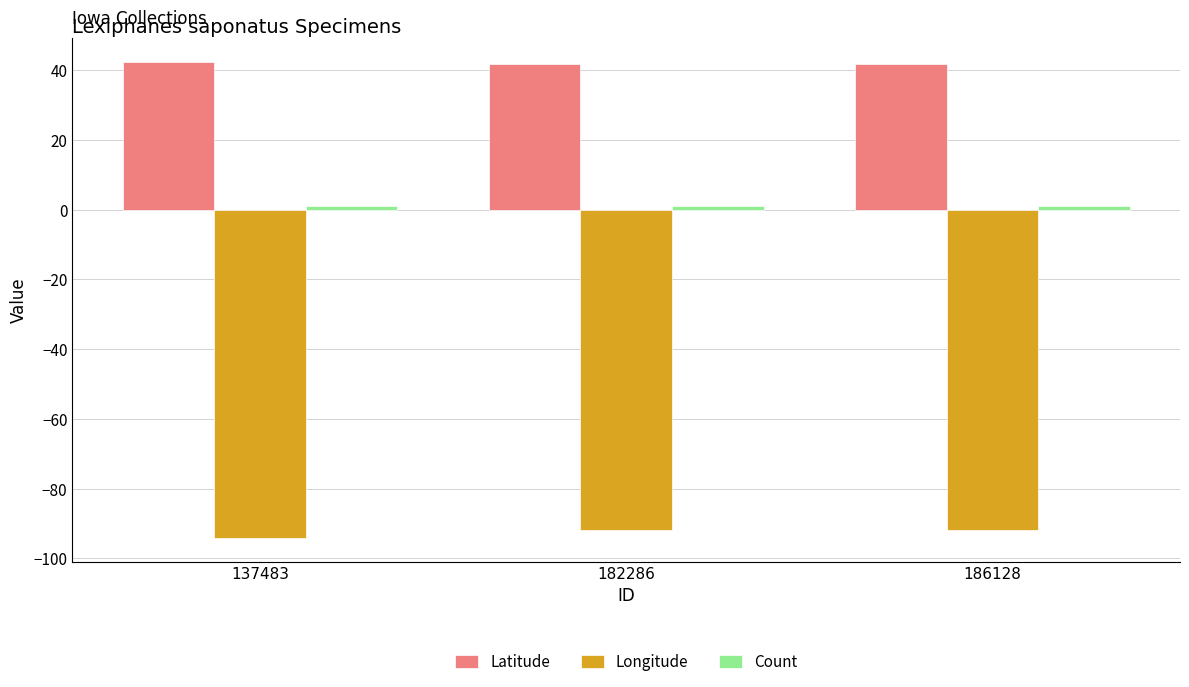

What is the value of the Longitude bar at the 3rd from the left?

-91.7